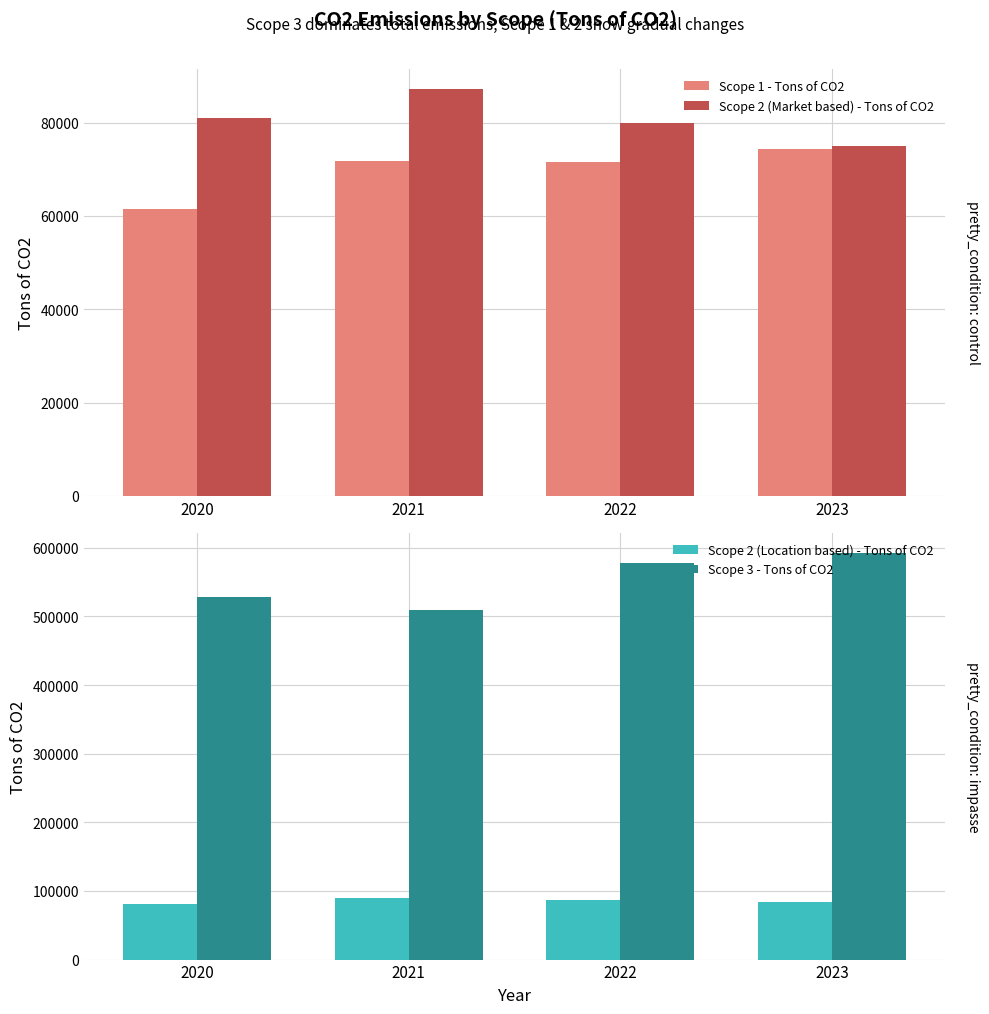

At which category does the chart reach its peak across all series?

2023